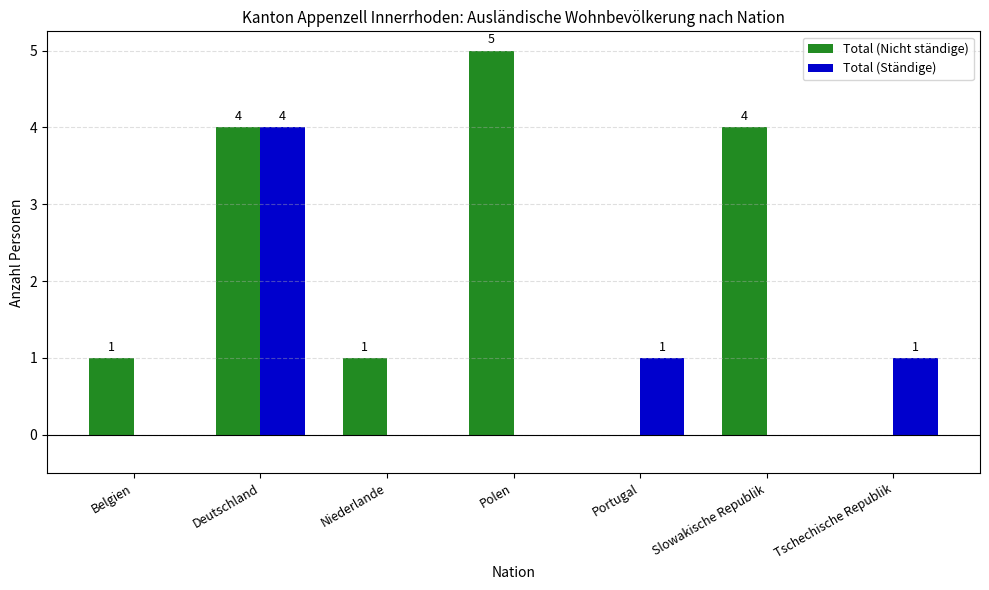

True or false: Total (Ständige) has a value of 0 at Polen.

True